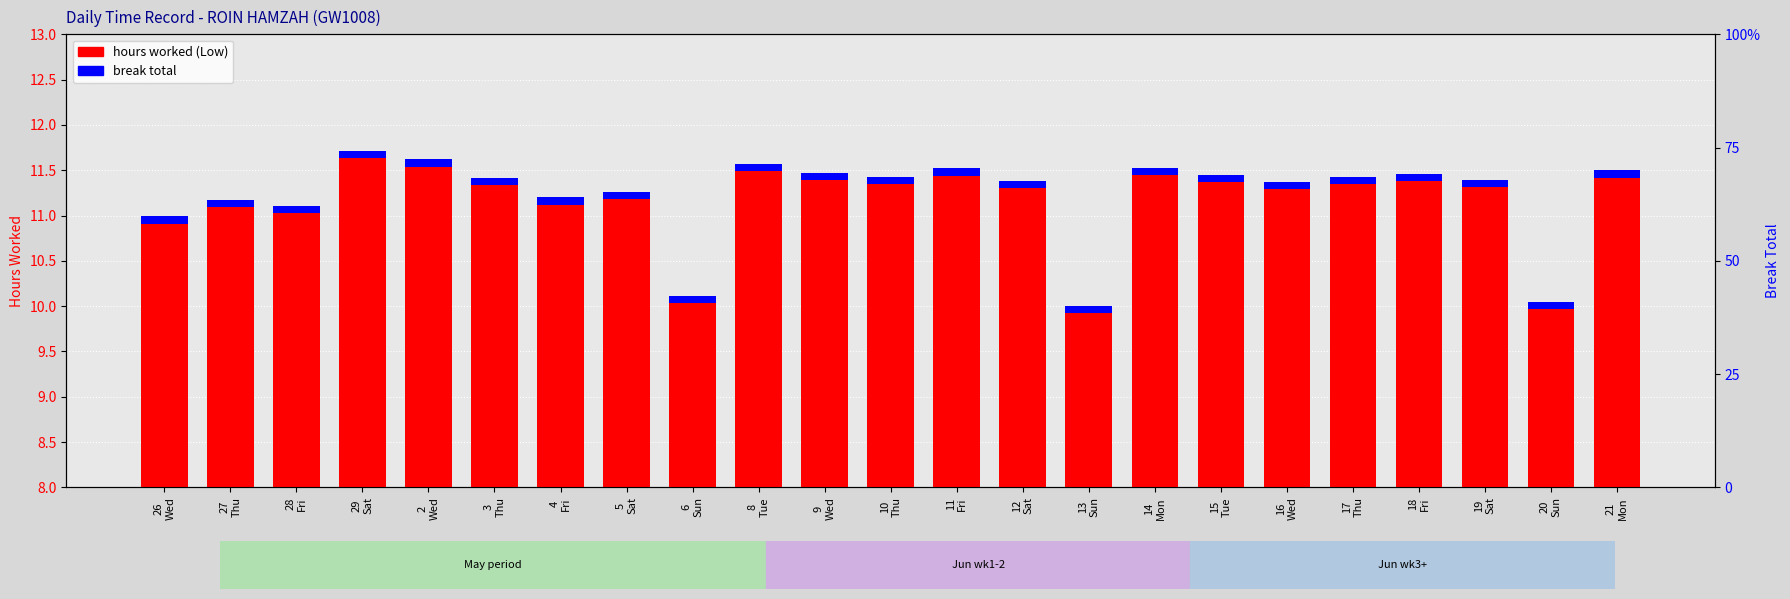

What is the label of the 9th bar from the right?

13
Sun